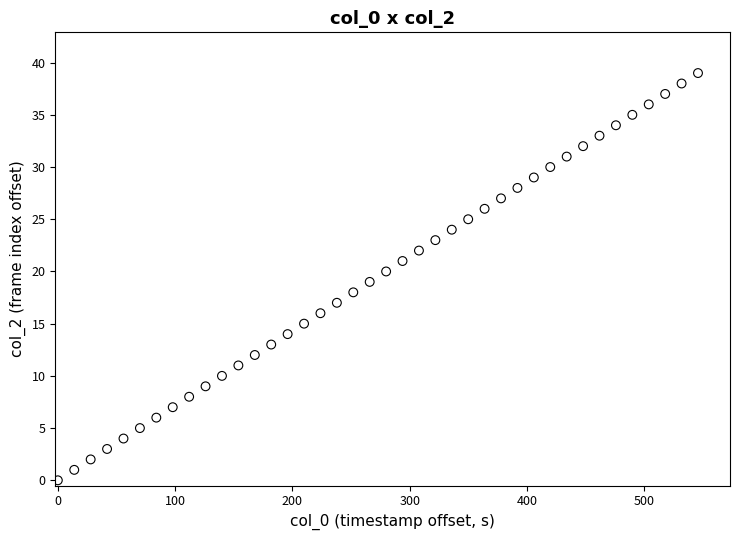

What is the range of Y values (max minus min)?

39